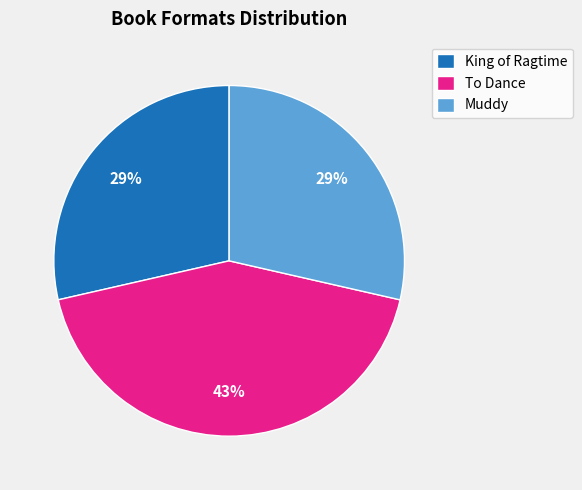

To the nearest percent, what portion does King of Ragtime represent?

29%